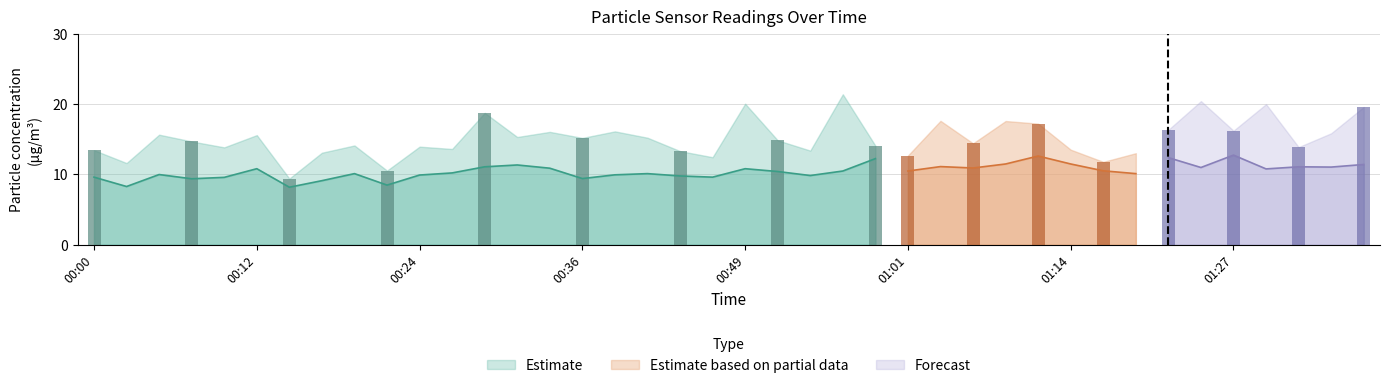

List the labels in order of SDS_P2 value, smallest first.

00:14, 00:02, 00:22, 00:17, 00:07, 00:36, 00:10, 00:00, 00:46, 00:44, 00:53, 00:24, 00:39, 00:05, 00:19, 00:41, 01:19, 00:27, 00:51, 00:56, 01:01, 01:17, 01:30, 00:12, 00:49, 00:34, 01:07, 01:25, 01:34, 00:29, 01:32, 01:04, 00:31, 01:37, 01:09, 01:14, 00:58, 01:22, 01:12, 01:27